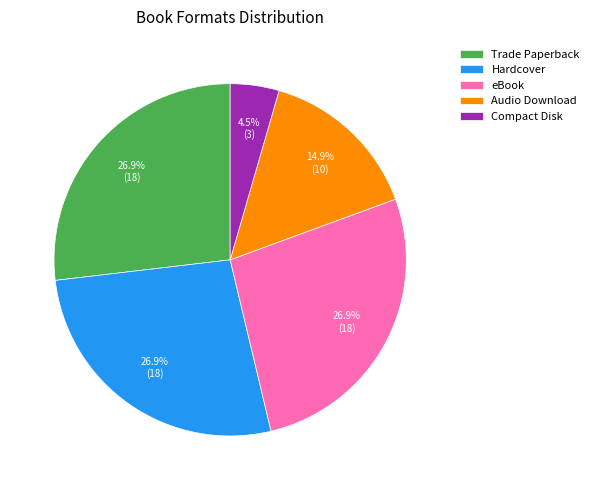

To the nearest percent, what portion does Hardcover represent?

27%